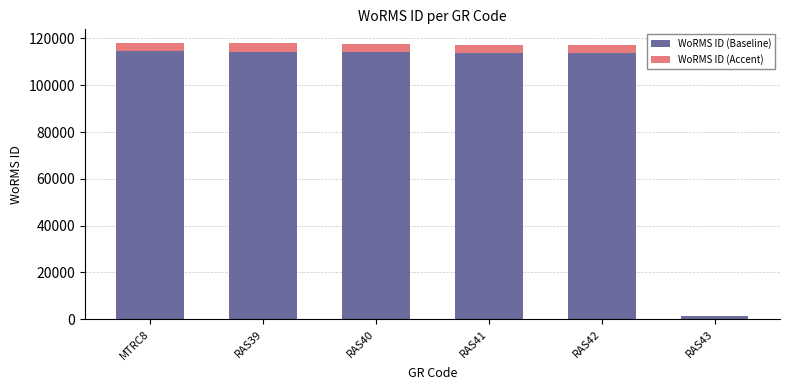

Are the bars horizontal?

No